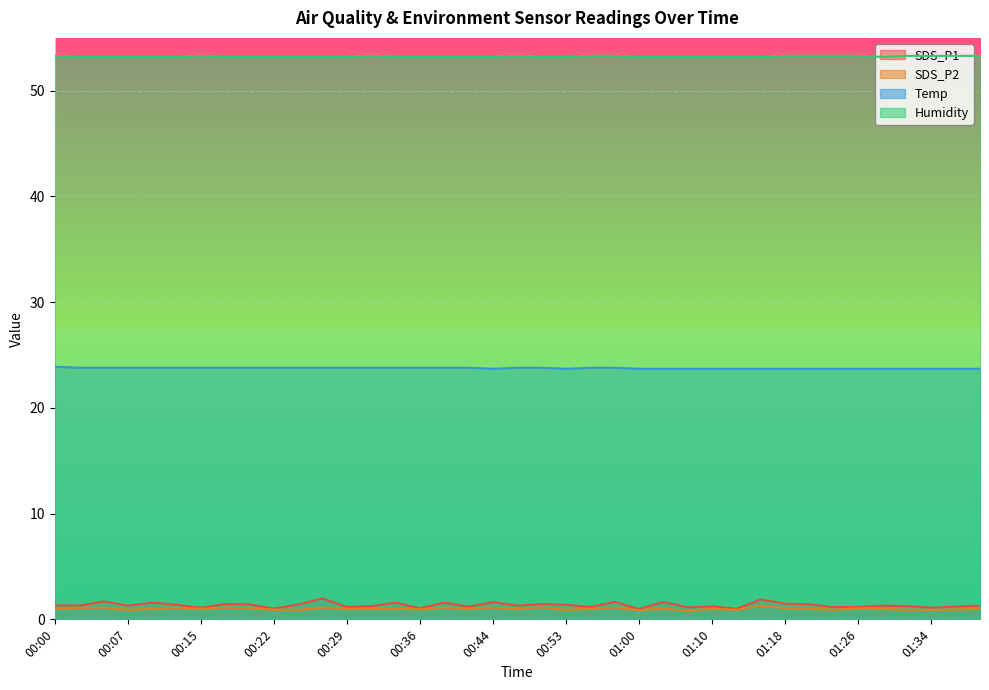

What is the value of the Humidity point at the 11th from the left?

53.2